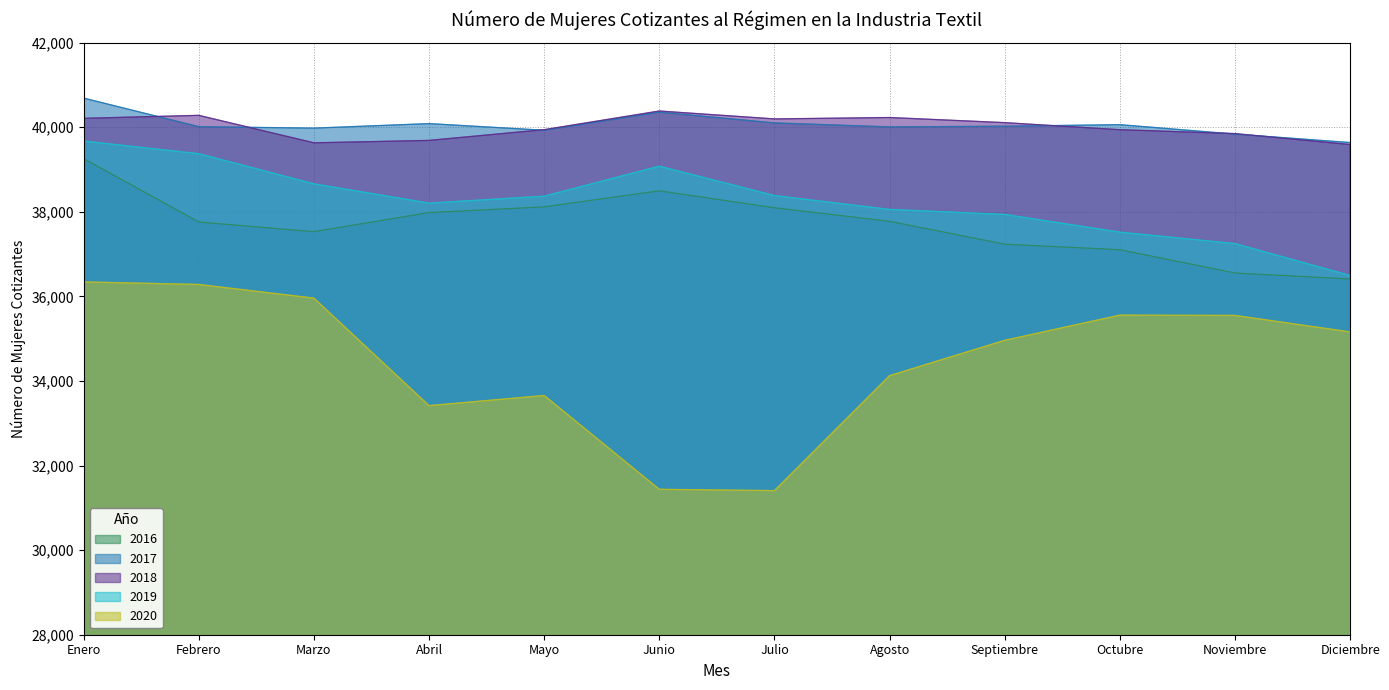

Between Enero and Agosto, which series saw the biggest shift?

2020